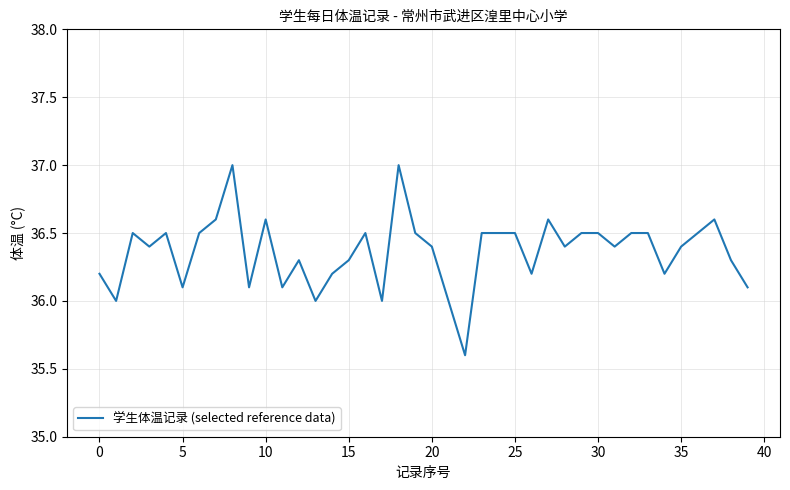

What is the average value?

36.4